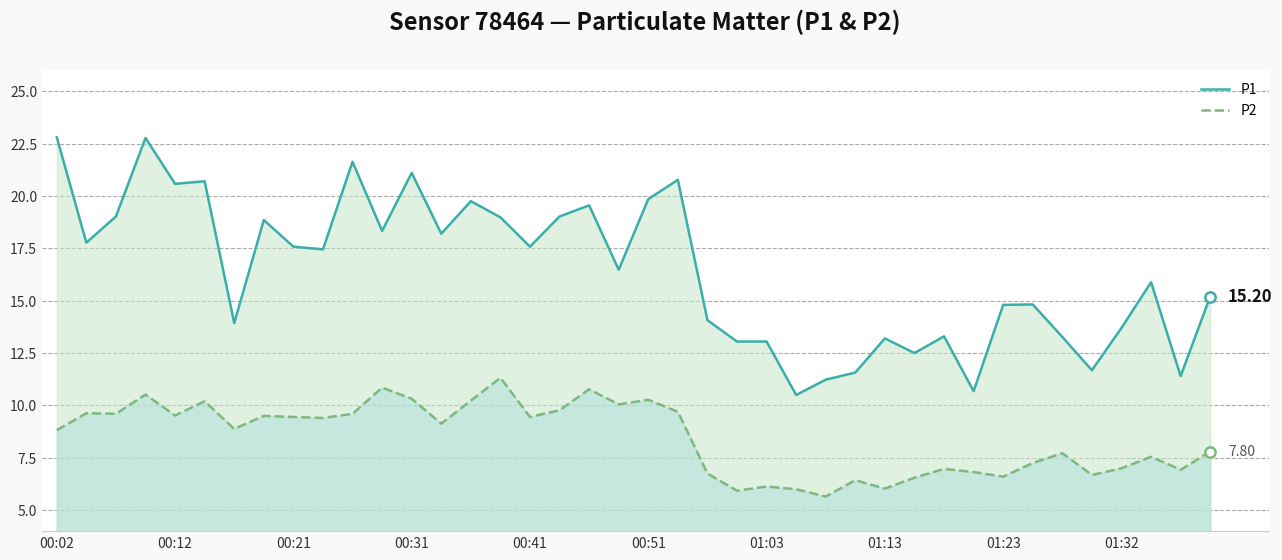

Which series reaches the minimum Y coordinate?

P2